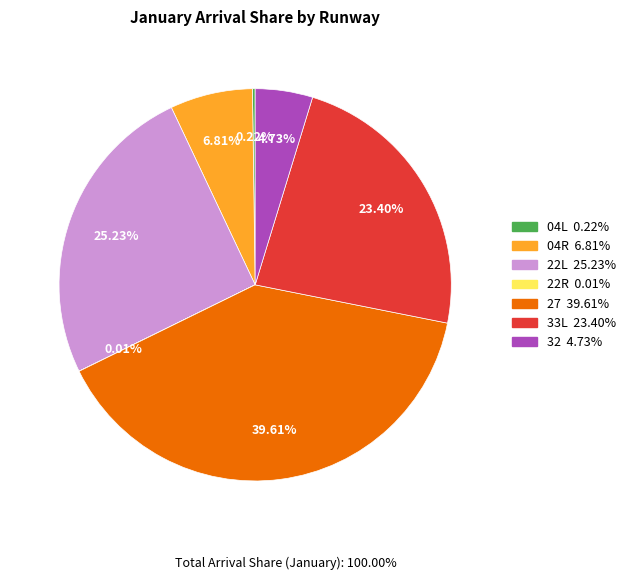

Does any single category account for the majority?

No